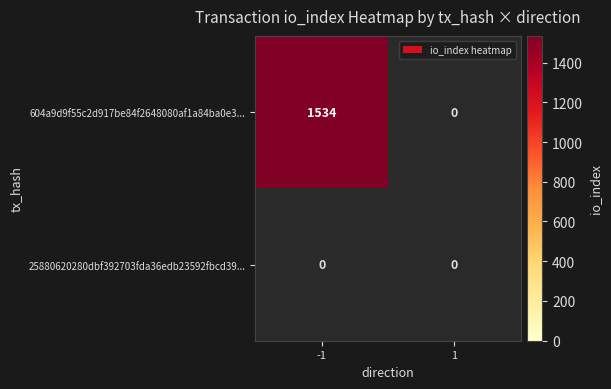

Between -1 and 1, which series saw the biggest shift?

604a9d9f55c2d917be84f2648080af1a84ba0e3...